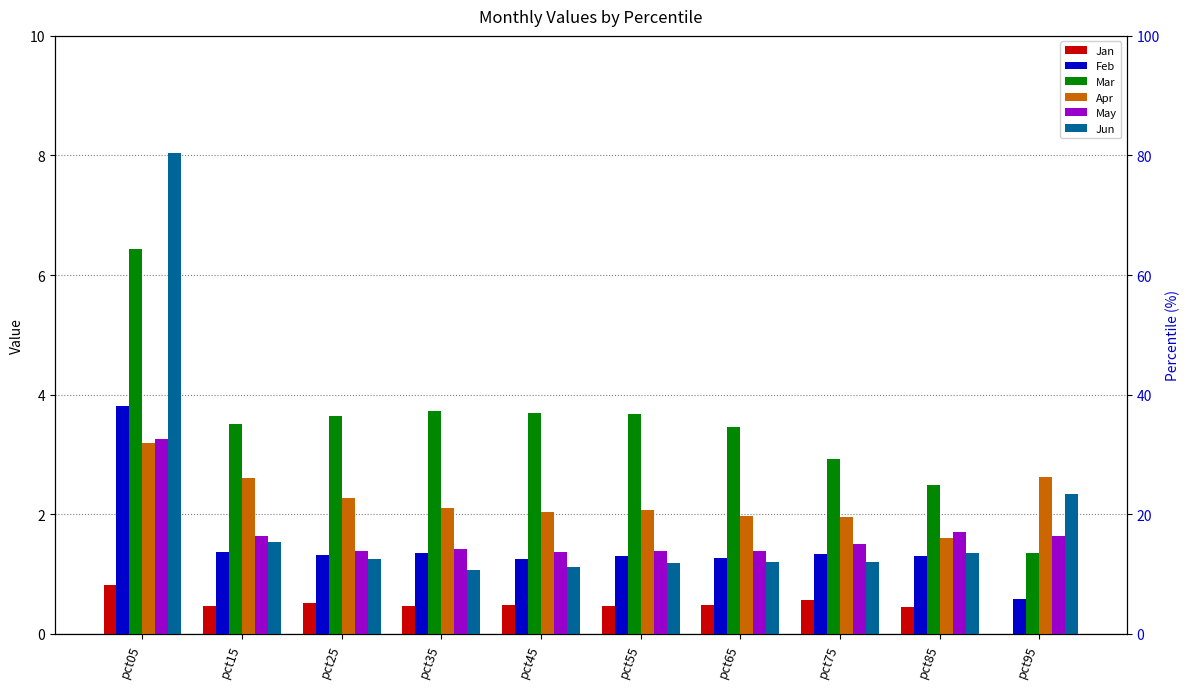

List the labels in order of Feb value, smallest first.

pct95, pct45, pct65, pct55, pct85, pct25, pct75, pct35, pct15, pct05